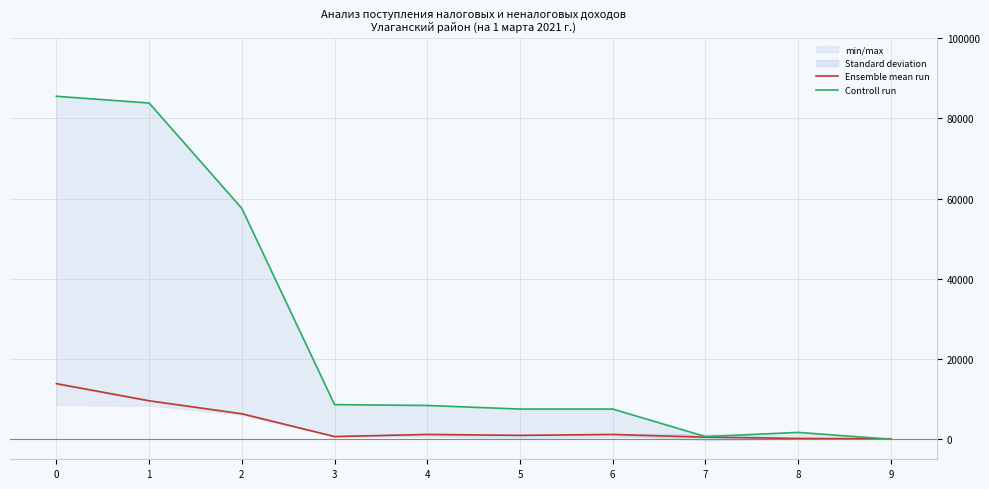

Count the number of data series in this chart.

2